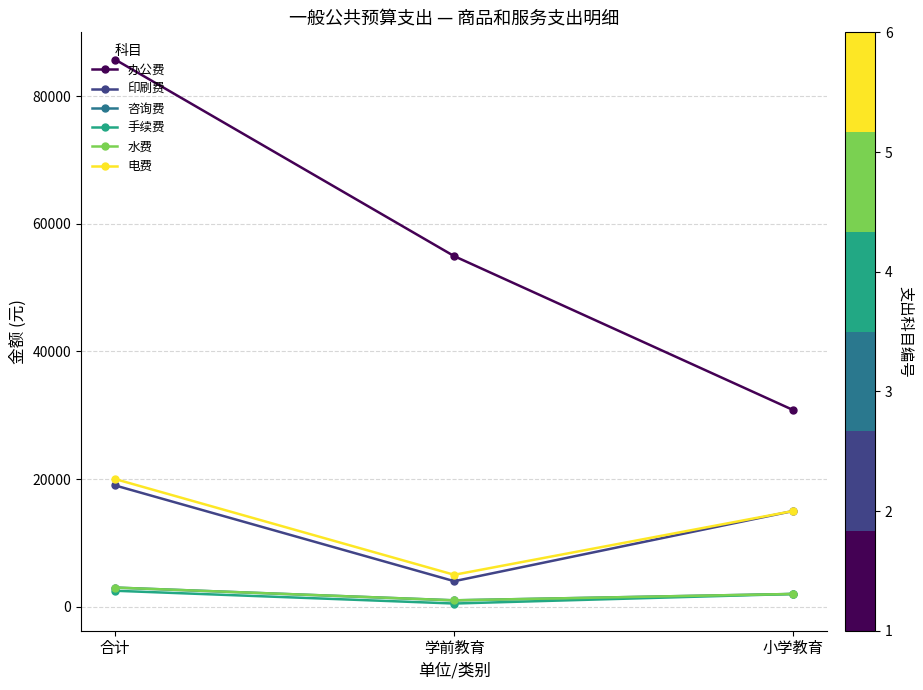

Is this an area chart (filled region under the line)?

No